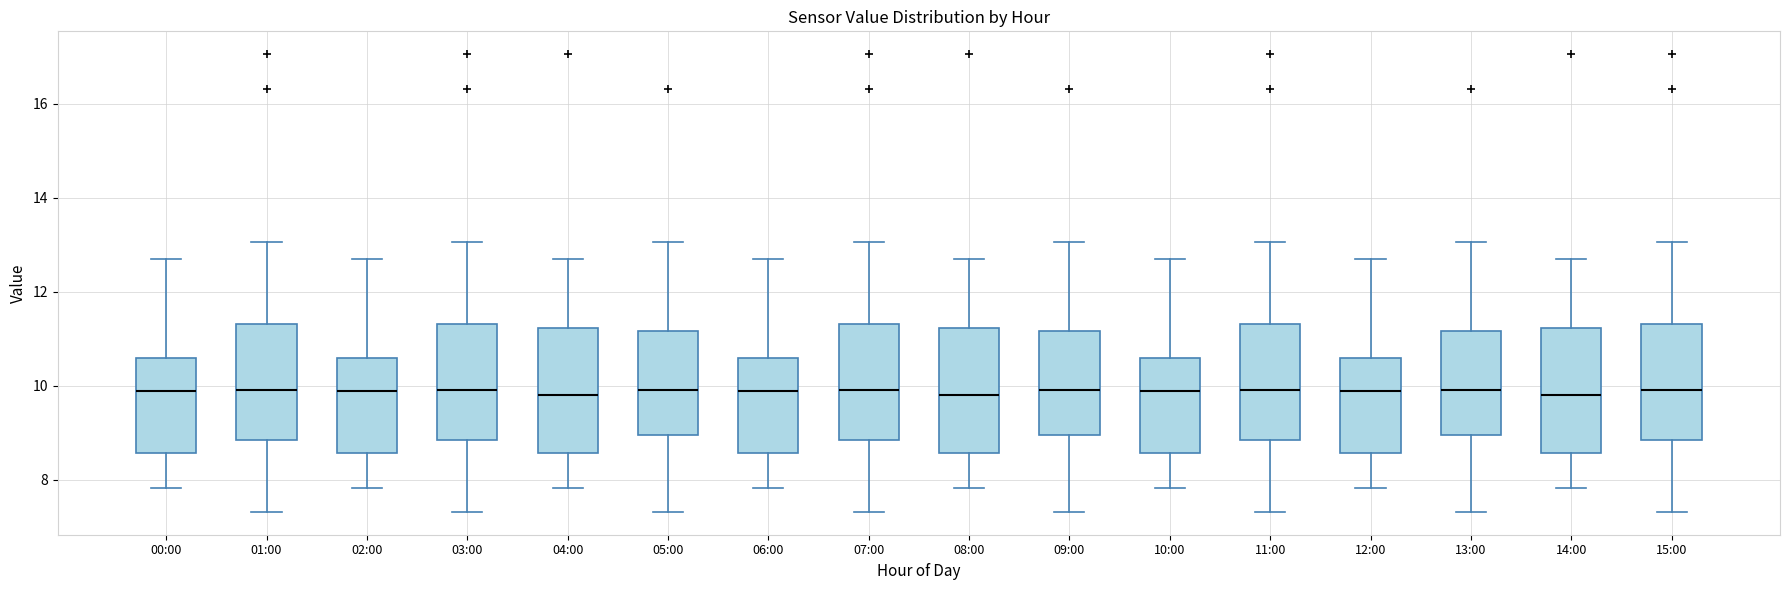

Reading left to right, read every box against the y-axis: the position of its median line, the range the box covers, and the ends of its whiskers. The values are not printed on the chart, so give them approximately, as read against the axis.

00:00: median 9.8, box 8.6 to 10.6, whiskers 7.8 to 12.8
01:00: median 10.0, box 8.8 to 11.4, whiskers 7.4 to 13.0
02:00: median 9.8, box 8.6 to 10.6, whiskers 7.8 to 12.8
03:00: median 10.0, box 8.8 to 11.4, whiskers 7.4 to 13.0
04:00: median 9.8, box 8.6 to 11.2, whiskers 7.8 to 12.8
05:00: median 10.0, box 9.0 to 11.2, whiskers 7.4 to 13.0
06:00: median 9.8, box 8.6 to 10.6, whiskers 7.8 to 12.8
07:00: median 10.0, box 8.8 to 11.4, whiskers 7.4 to 13.0
08:00: median 9.8, box 8.6 to 11.2, whiskers 7.8 to 12.8
09:00: median 10.0, box 9.0 to 11.2, whiskers 7.4 to 13.0
10:00: median 9.8, box 8.6 to 10.6, whiskers 7.8 to 12.8
11:00: median 10.0, box 8.8 to 11.4, whiskers 7.4 to 13.0
12:00: median 9.8, box 8.6 to 10.6, whiskers 7.8 to 12.8
13:00: median 10.0, box 9.0 to 11.2, whiskers 7.4 to 13.0
14:00: median 9.8, box 8.6 to 11.2, whiskers 7.8 to 12.8
15:00: median 10.0, box 8.8 to 11.4, whiskers 7.4 to 13.0